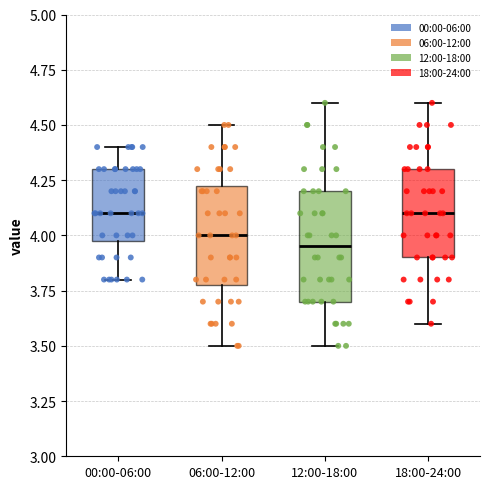

Reading left to right, read every box against the y-axis: the position of its median line, the range the box covers, and the ends of its whiskers. The values are not printed on the chart, so give them approximately, as read against the axis.

00:00-06:00: median 4.10, box 4.00 to 4.30, whiskers 3.80 to 4.40
06:00-12:00: median 4.00, box 3.80 to 4.25, whiskers 3.50 to 4.50
12:00-18:00: median 3.95, box 3.70 to 4.20, whiskers 3.50 to 4.60
18:00-24:00: median 4.10, box 3.90 to 4.30, whiskers 3.60 to 4.60